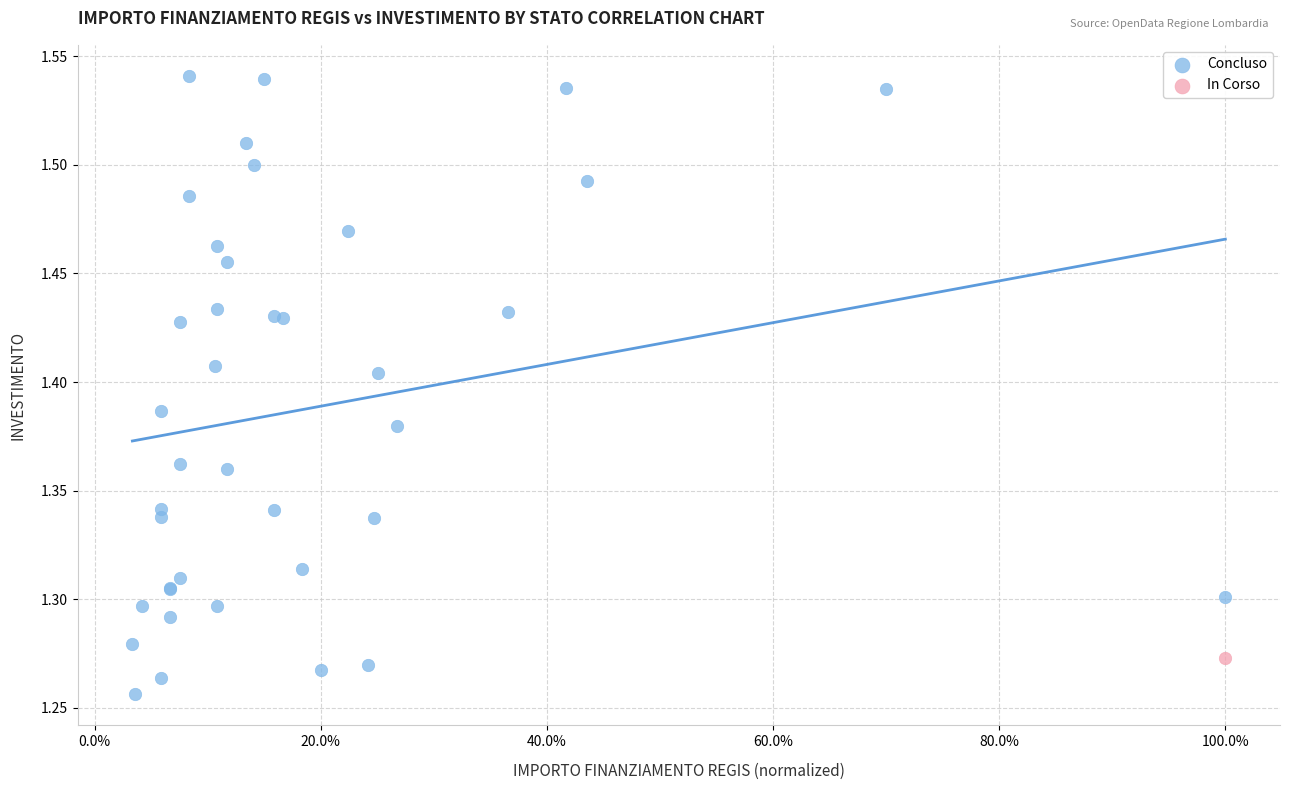

What are all the series names shown in the legend?

Concluso, In Corso